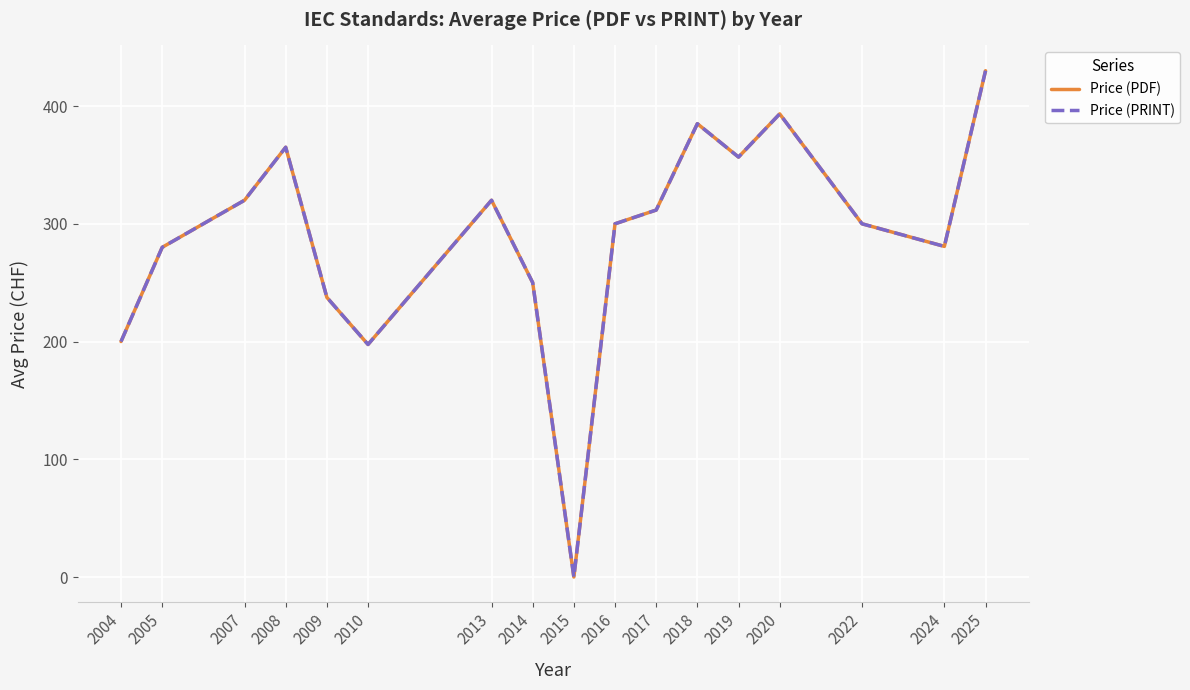

Reading left to right, list all the values displayed in this chart.

Price (PDF): 2004=200.0	2005=280.0	2007=320.0	2008=365.0	2009=237.5	2010=197.5	2013=320.0	2014=250.0	2015=0.0	2016=300.0	2017=311.7	2018=385.0	2019=356.7	2020=393.3	2022=300.0	2024=280.8	2025=430.0
Price (PRINT): 2004=200.0	2005=280.0	2007=320.0	2008=365.0	2009=237.5	2010=197.5	2013=320.0	2014=250.0	2015=0.0	2016=300.0	2017=311.7	2018=385.0	2019=356.7	2020=393.3	2022=300.0	2024=280.8	2025=430.0